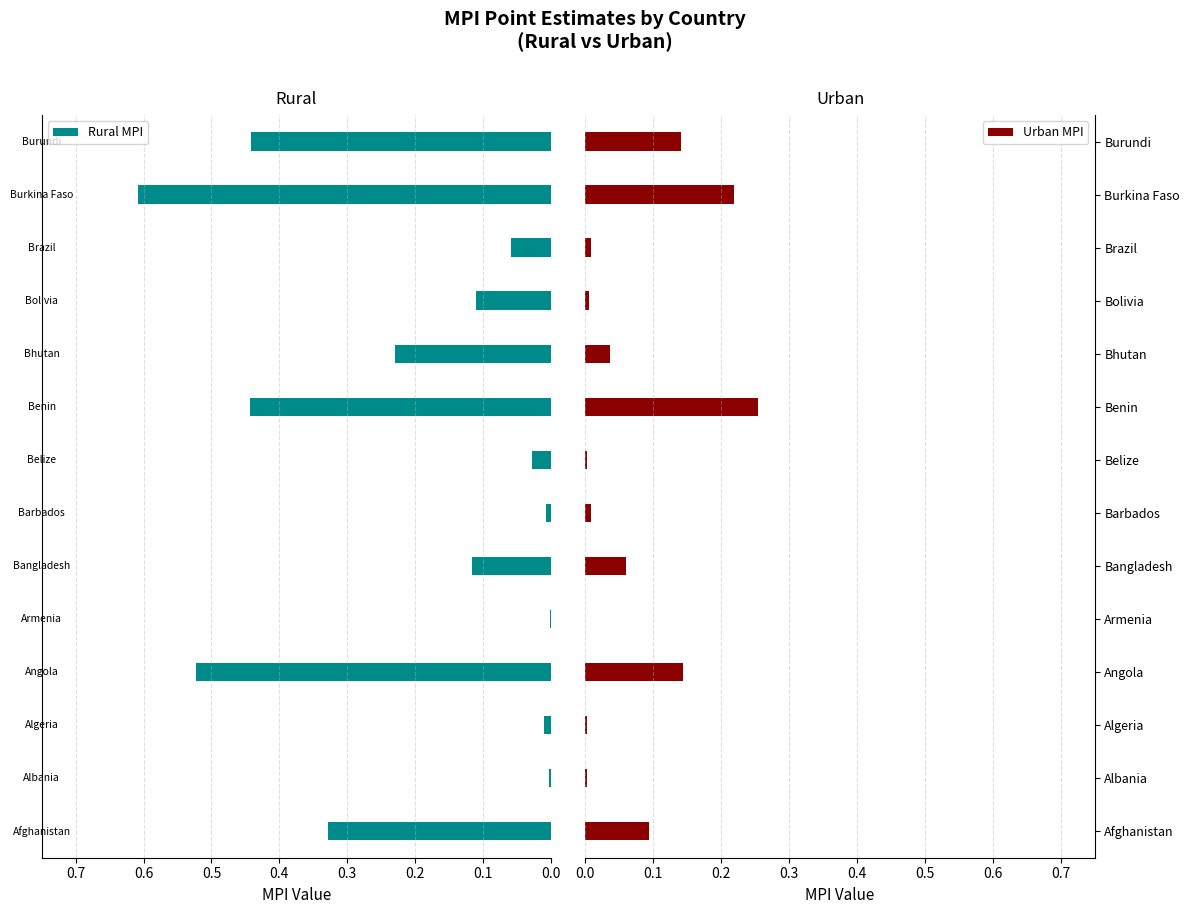

What is the highest value of the Rural MPI series?

0.6